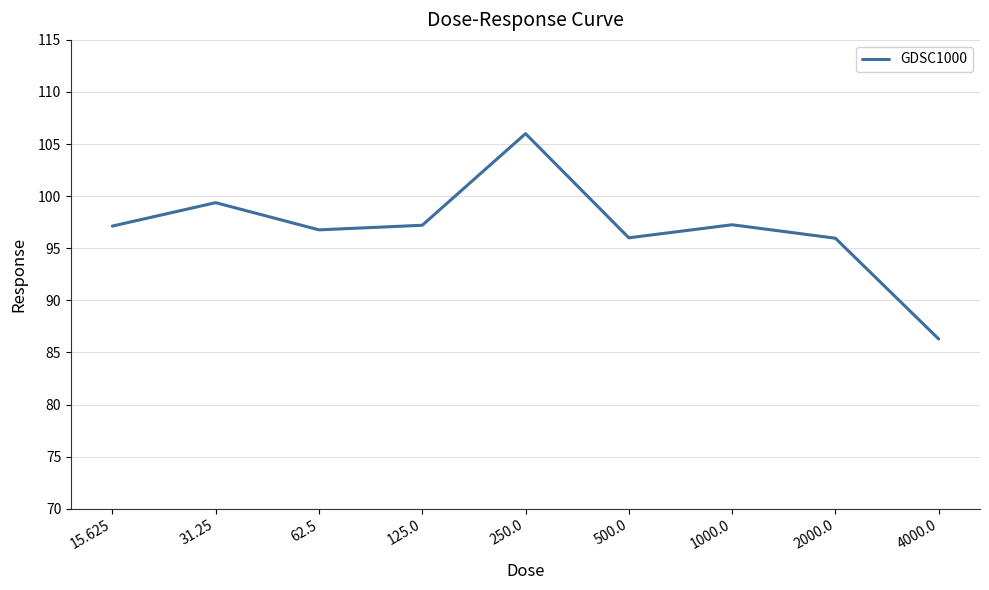

What is the difference between the values at 31.25 and 4000.0?

13.1